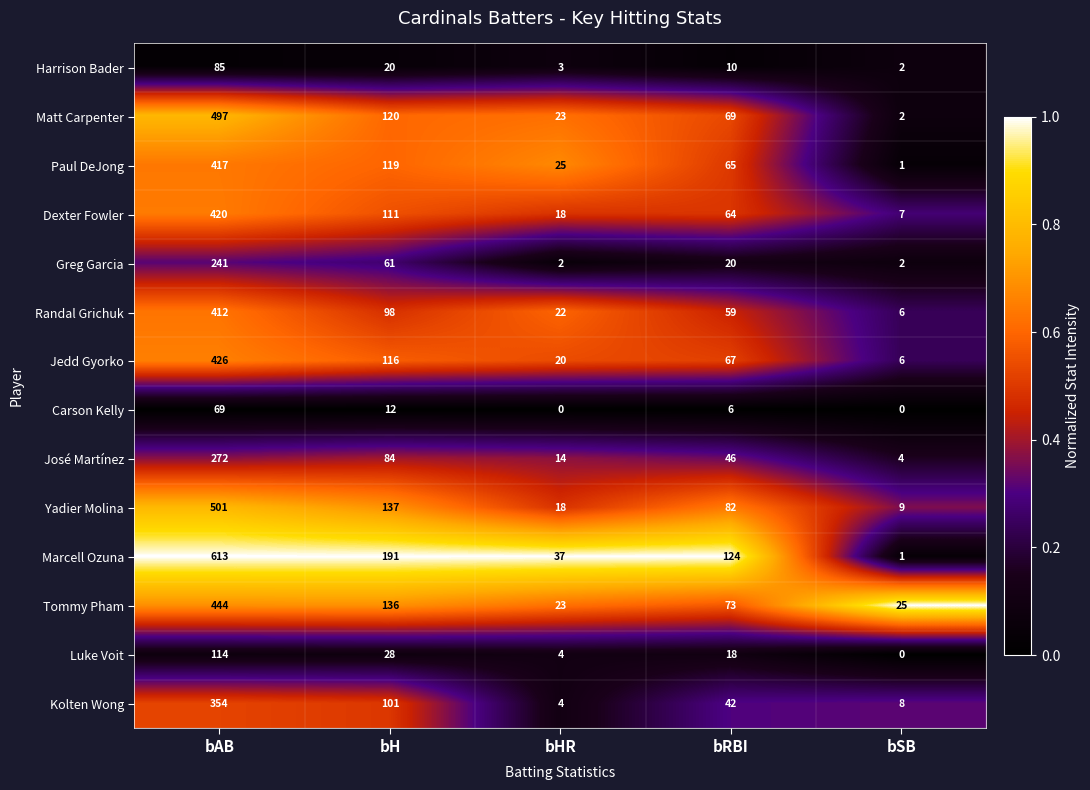

Is it true that Luke Voit equals 49 at bH?

False